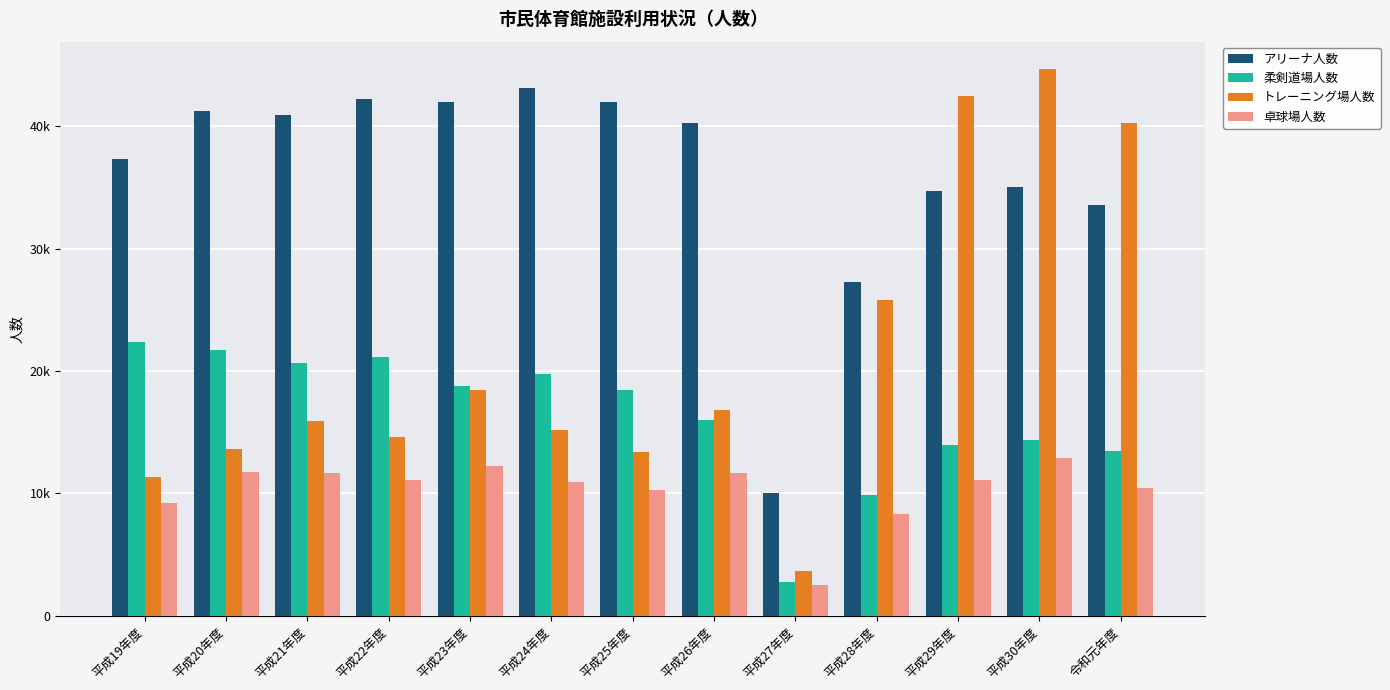

What is the sum of the アリーナ人数 values at 平成20年度 and 平成22年度?

83462